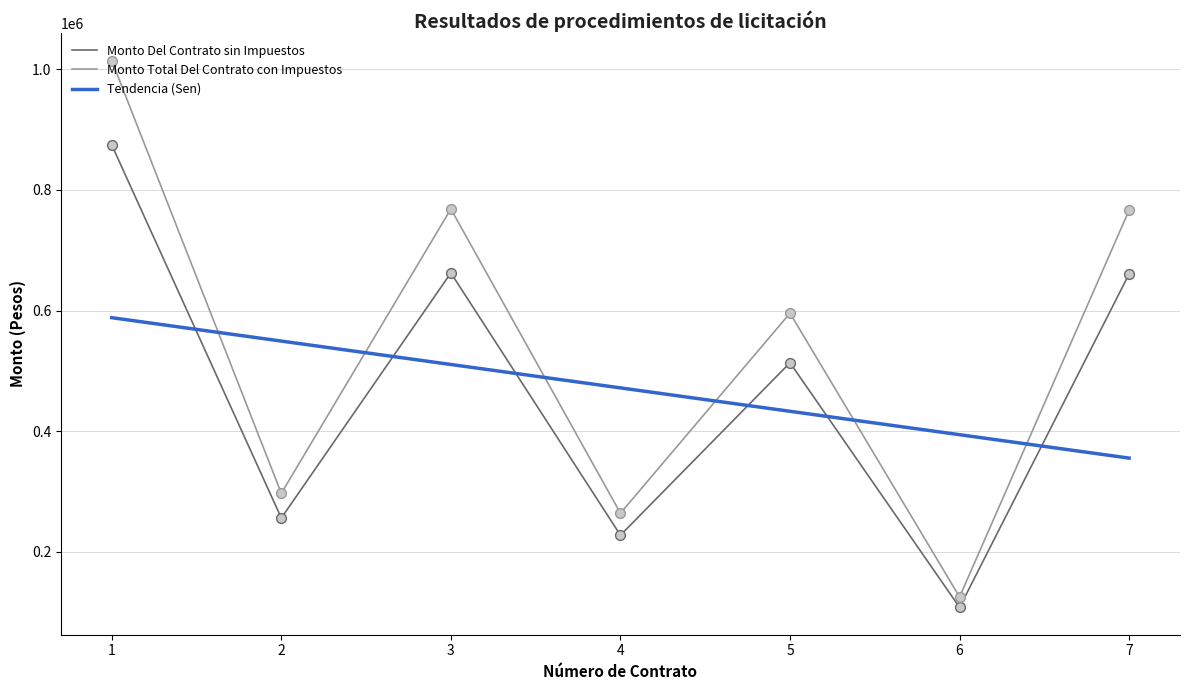

Which series contains the lowest Y value?

Monto Del Contrato sin Impuestos